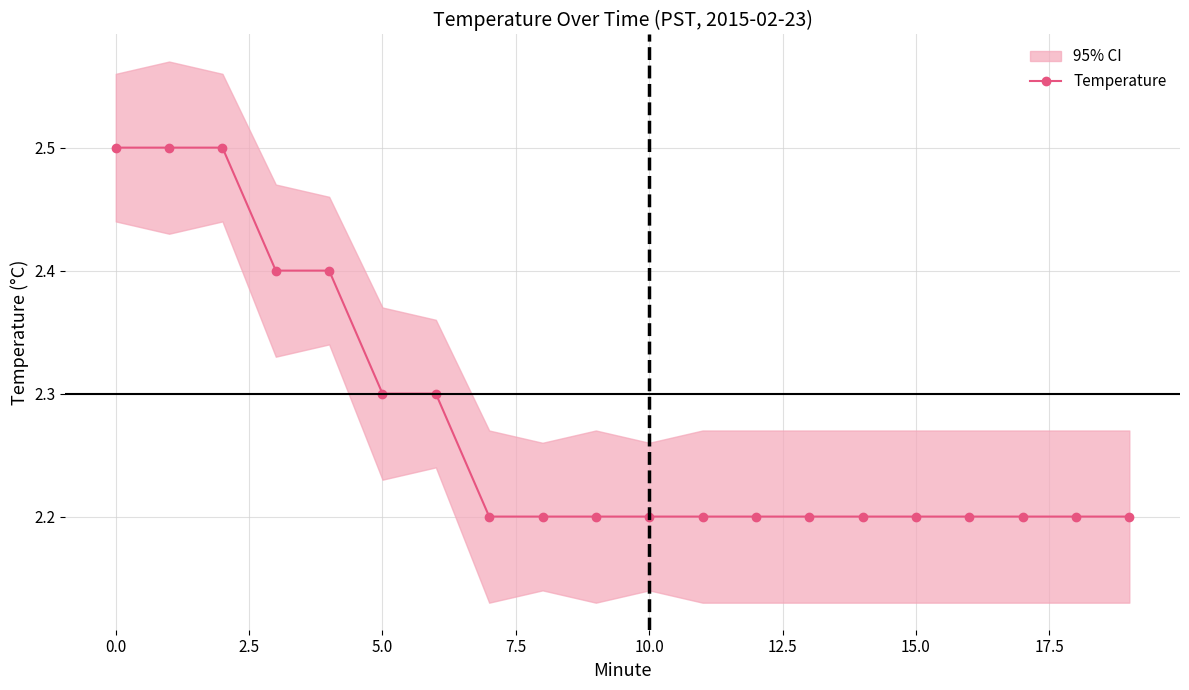

True or false: Temperature has a value of 4.0 at 5.0.

False